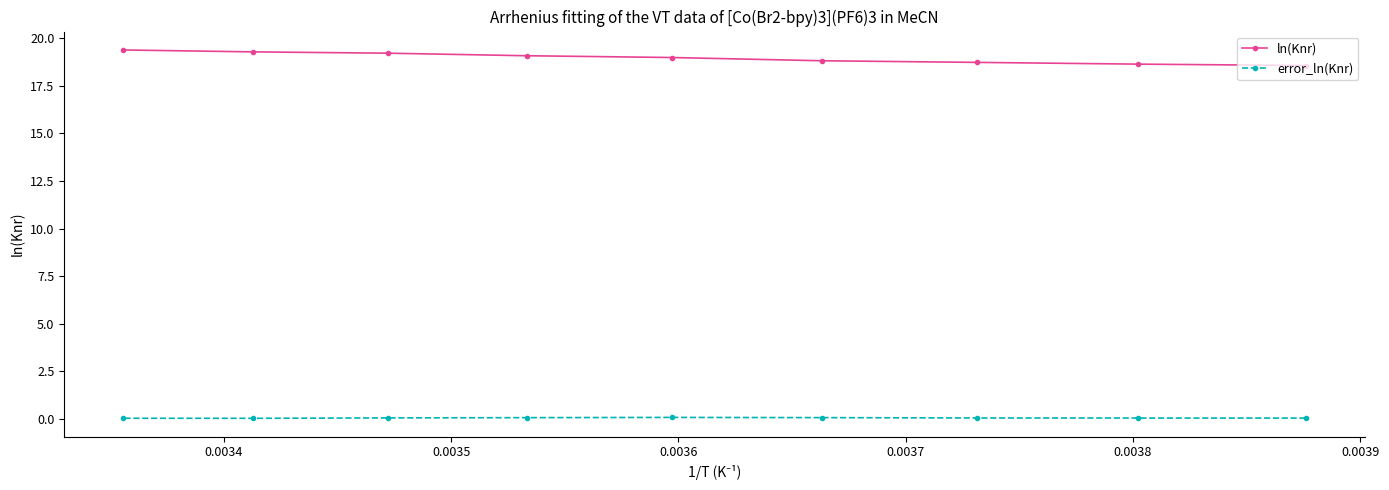

What is the value of the ln(Knr) point at the 4th from the left?

19.1